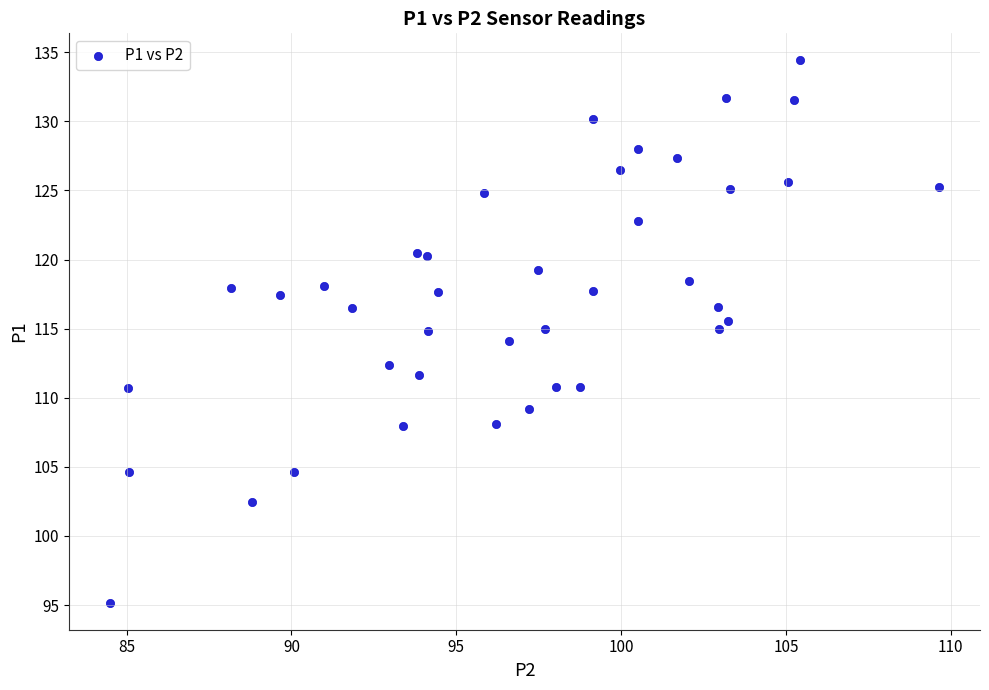

What is the range of X values (max minus min)?

25.1